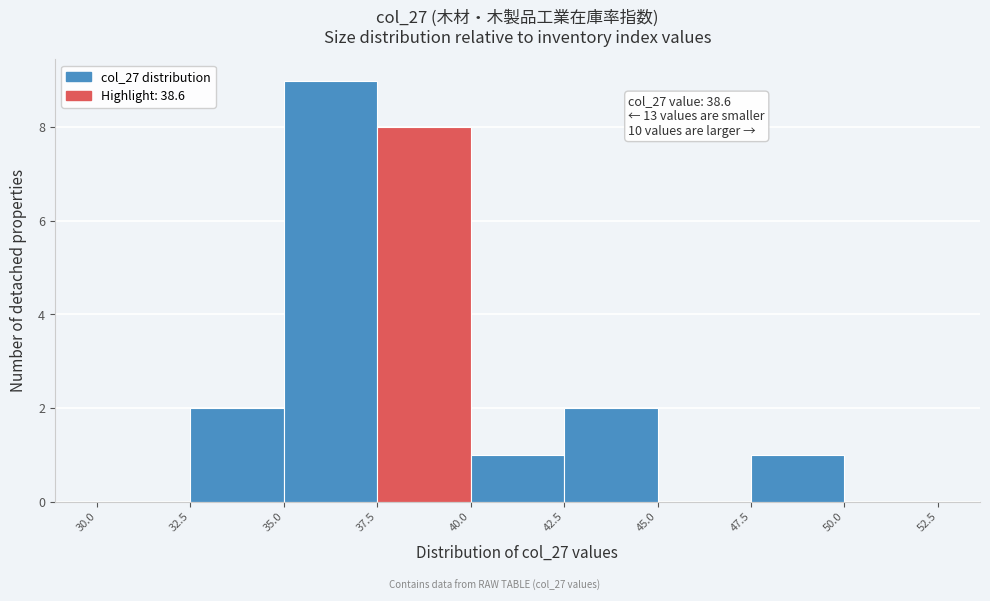

Over which range of the x-axis is the bar tallest?

35.0 to 37.5